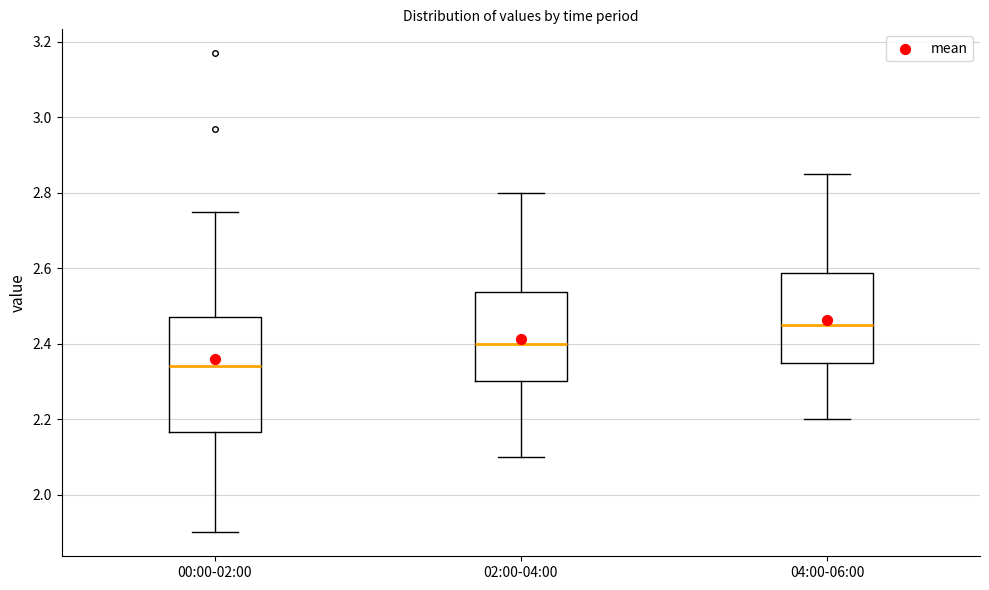

Reading left to right, transcribe this box plot: for each box, give where its median line is, the range the box spans, and where its two whiskers end, as read against the y-axis. The values are not printed on the chart, so give them approximately, as read against the axis.

00:00-02:00: median 2.34, box 2.16 to 2.48, whiskers 1.90 to 2.76
02:00-04:00: median 2.40, box 2.30 to 2.54, whiskers 2.10 to 2.80
04:00-06:00: median 2.46, box 2.36 to 2.58, whiskers 2.20 to 2.86